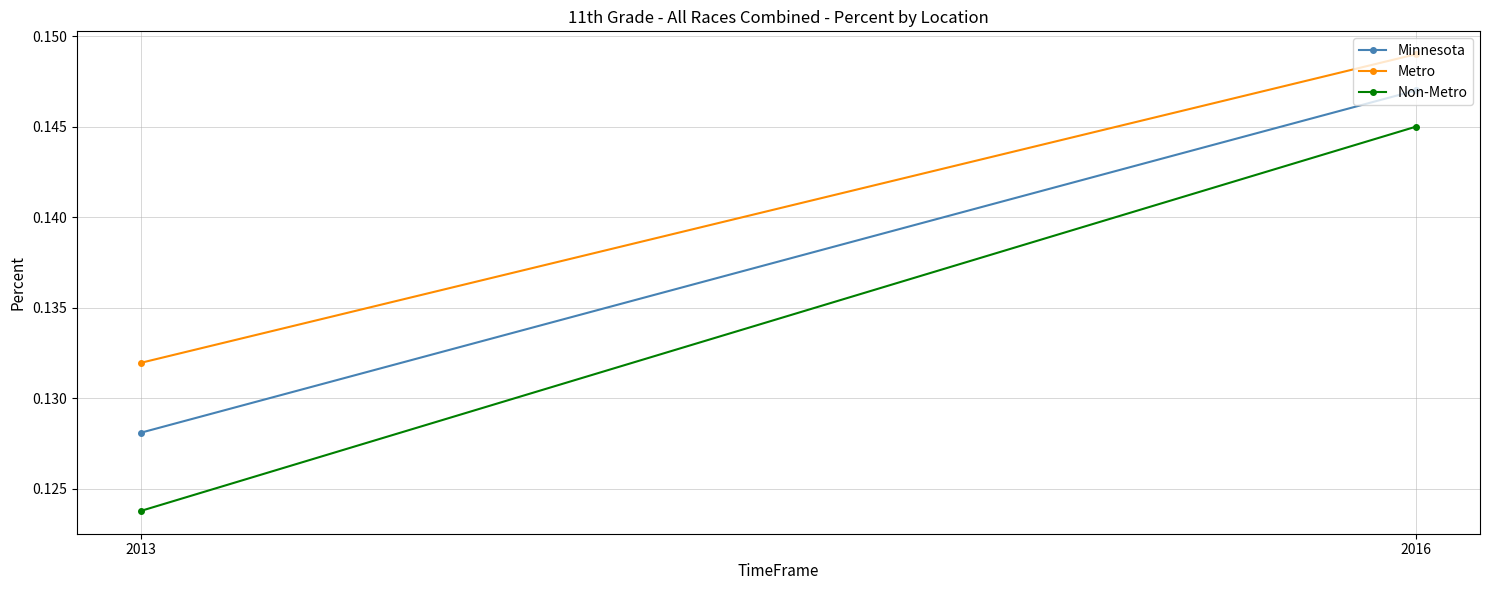

What is the average value of the Non-Metro series?

0.1